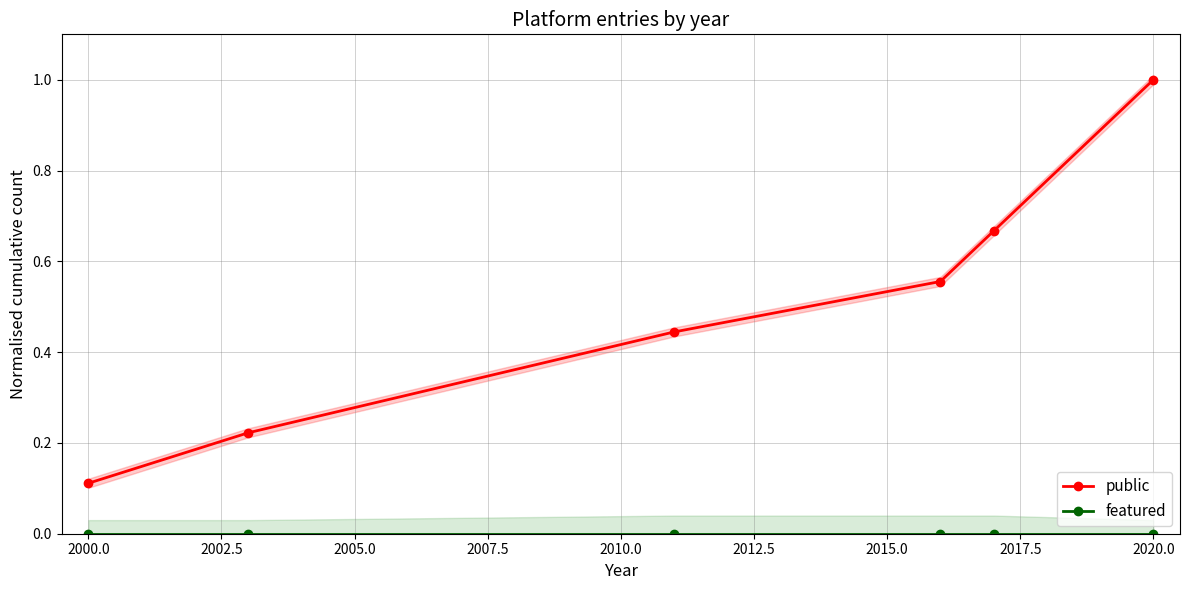

Which category has the highest value in the public series?

2020.0